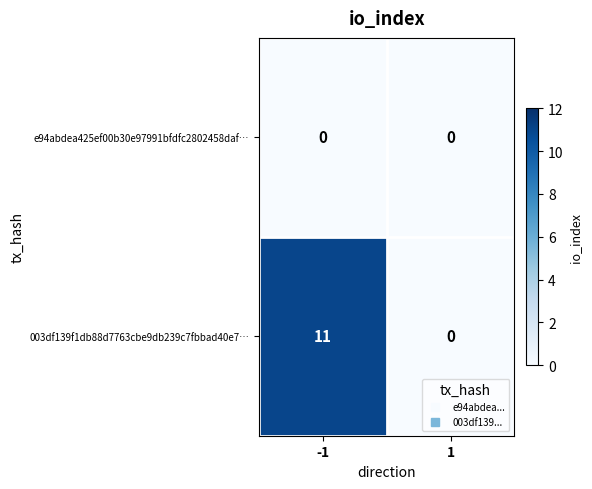

Which series has the largest range (max minus min)?

003df139f1db88d7763cbe9db239c7fbbad40e7…